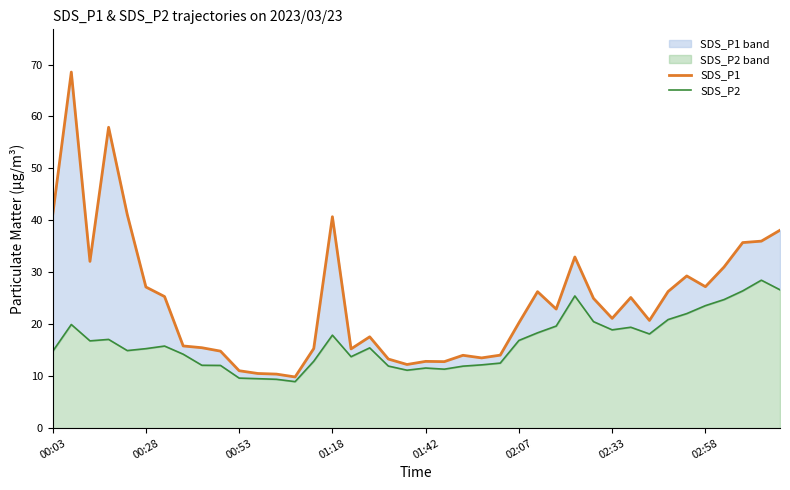

What is the sum of the SDS_P1 values at 36 and 29?

56.0